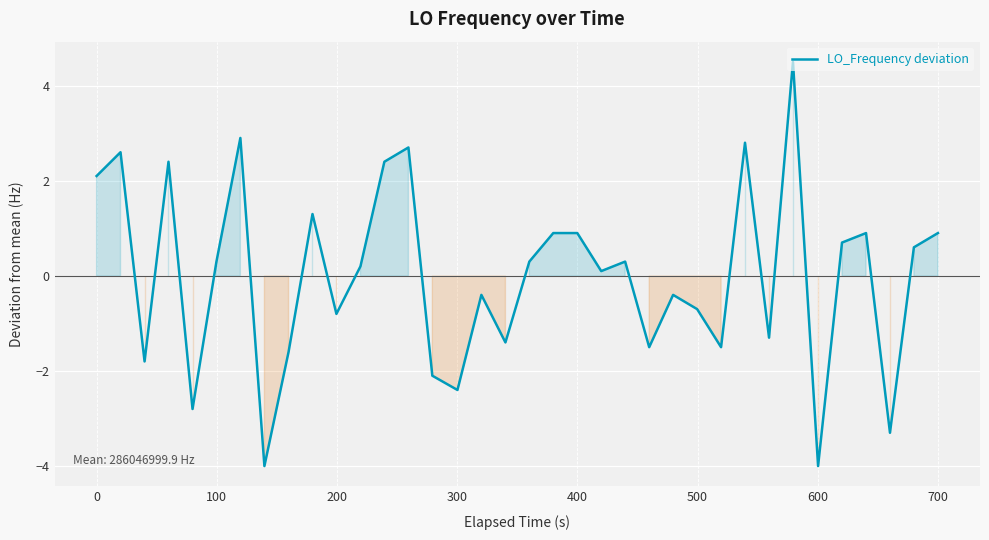

What is the greatest value displayed?

4.5